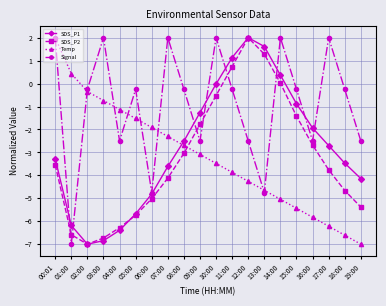

True or false: Temp and SDS_P2 intersect in this chart.

True